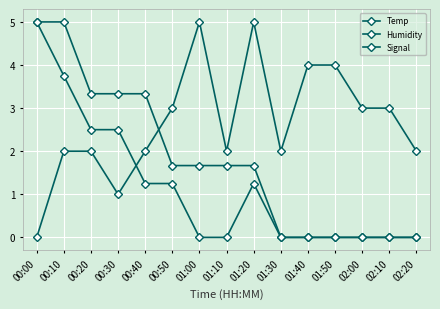

List the series in order of their peak value, highest first.

Temp, Humidity, Signal